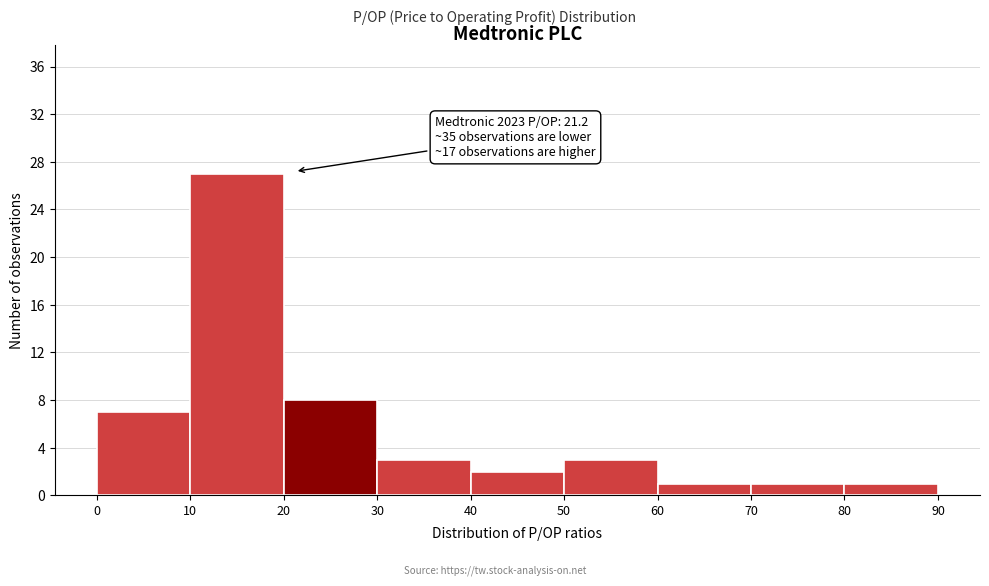

Over which range of the x-axis is the bar tallest?

10 to 20